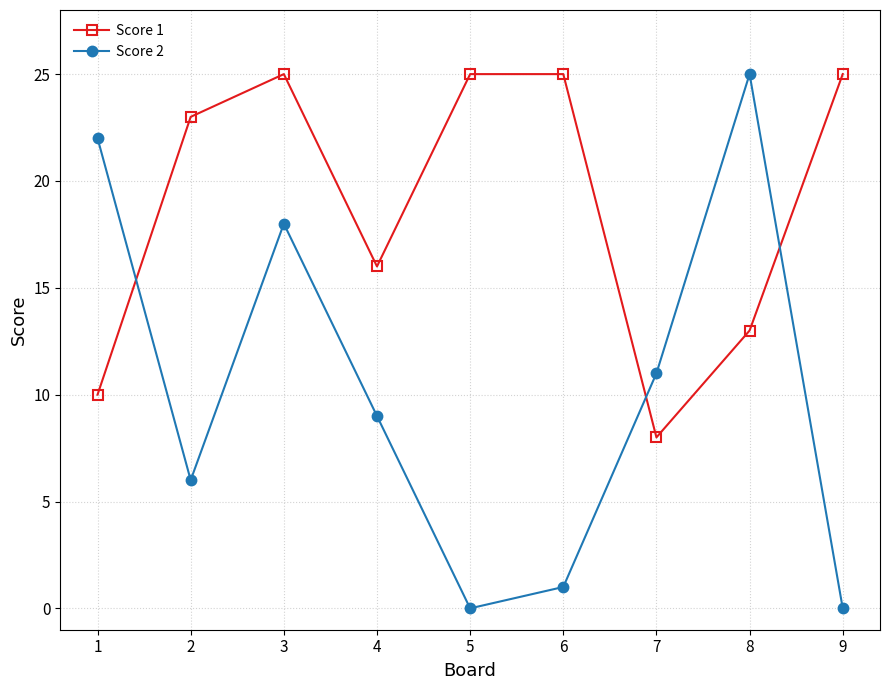

Rank the series by their average value, from highest to lowest.

Score 1, Score 2